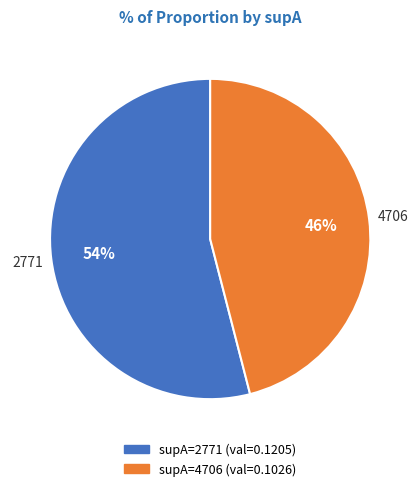

To the nearest percent, what is the difference between the largest and smallest slice percentages?

8%